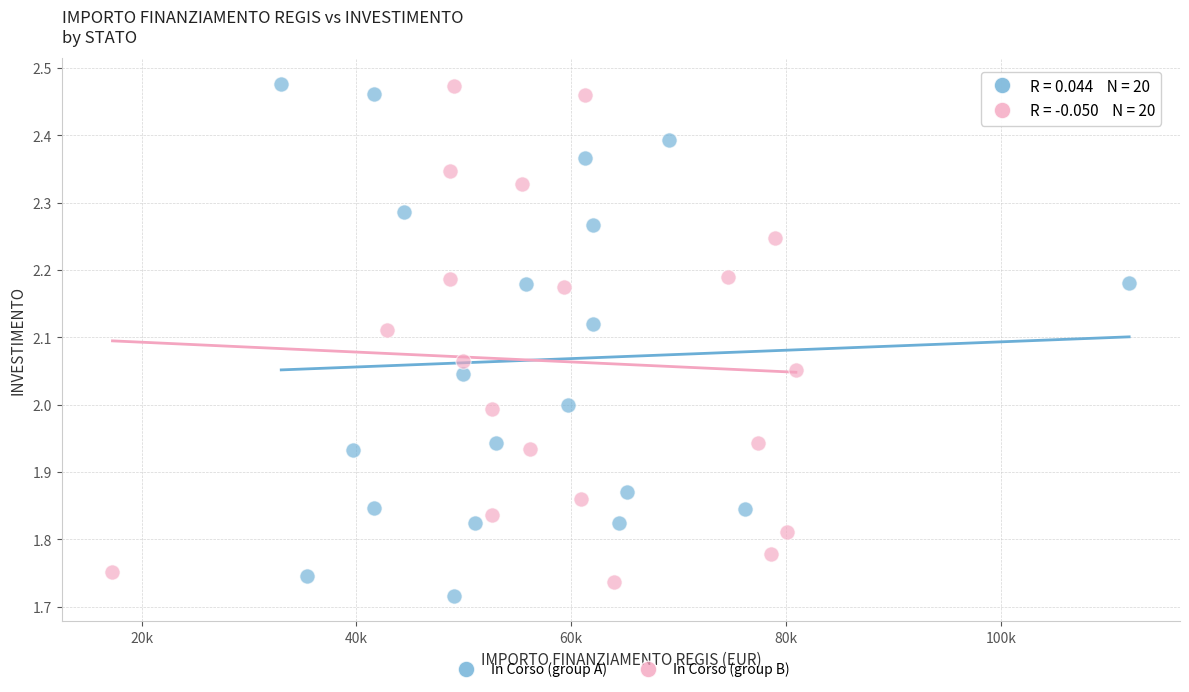

Which series reaches the minimum Y coordinate?

In Corso (group A)